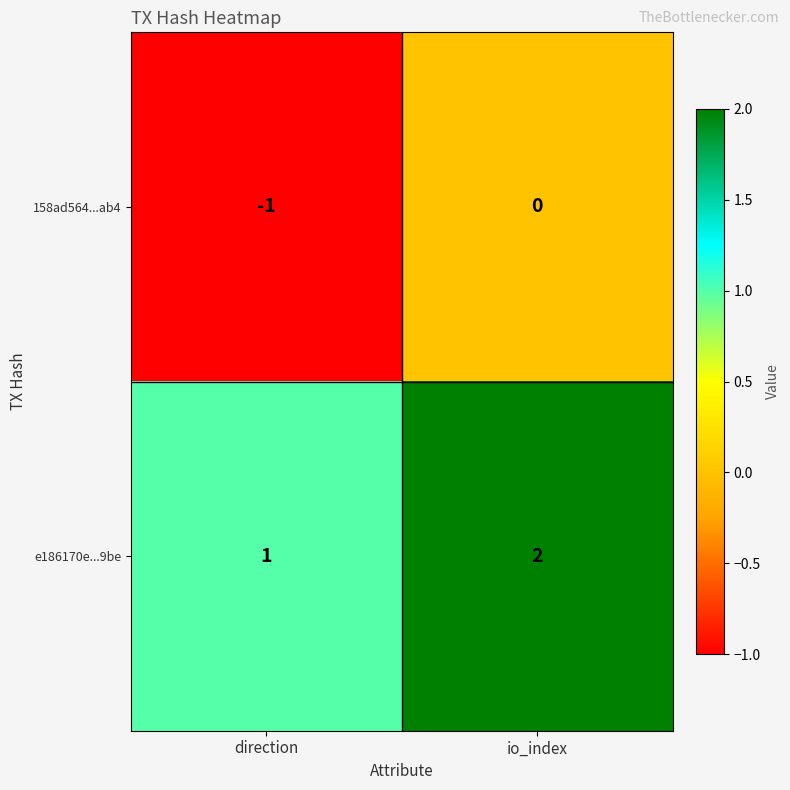

What is the sum of all e186170e...9be values?

3